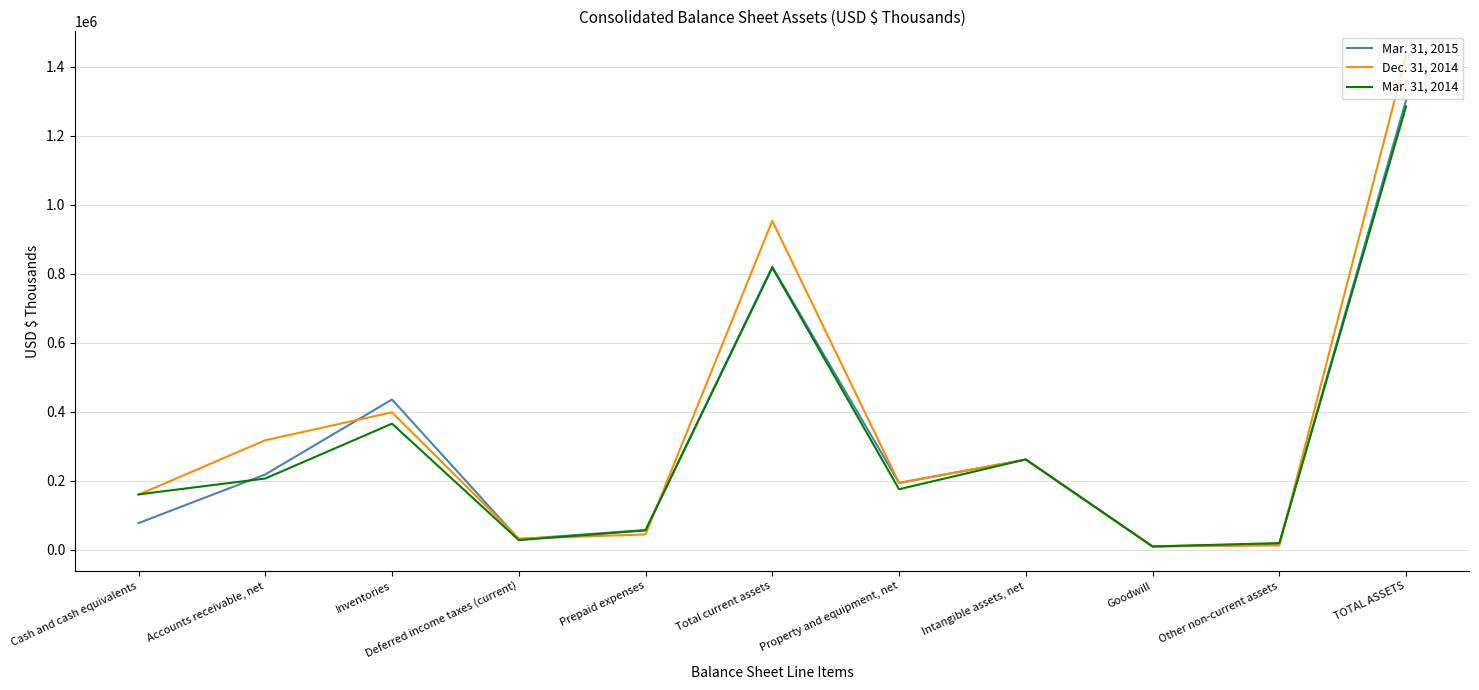

What is the maximum value for Mar. 31, 2015?

1303946